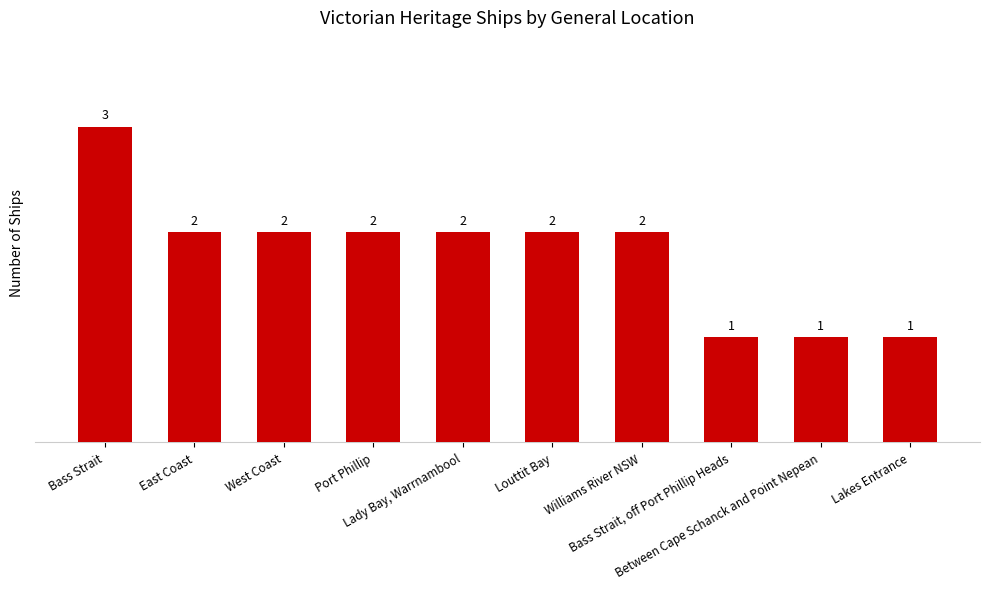

What is the value of the 10th bar from the left?

1